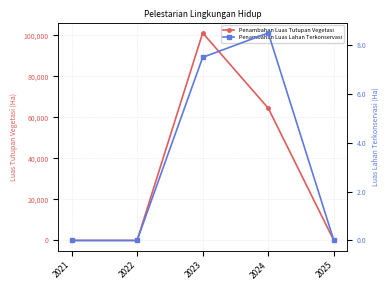

The value of Penambahan Luas Tutupan Vegetasi at 2024 is 23293.2. True or false?

False